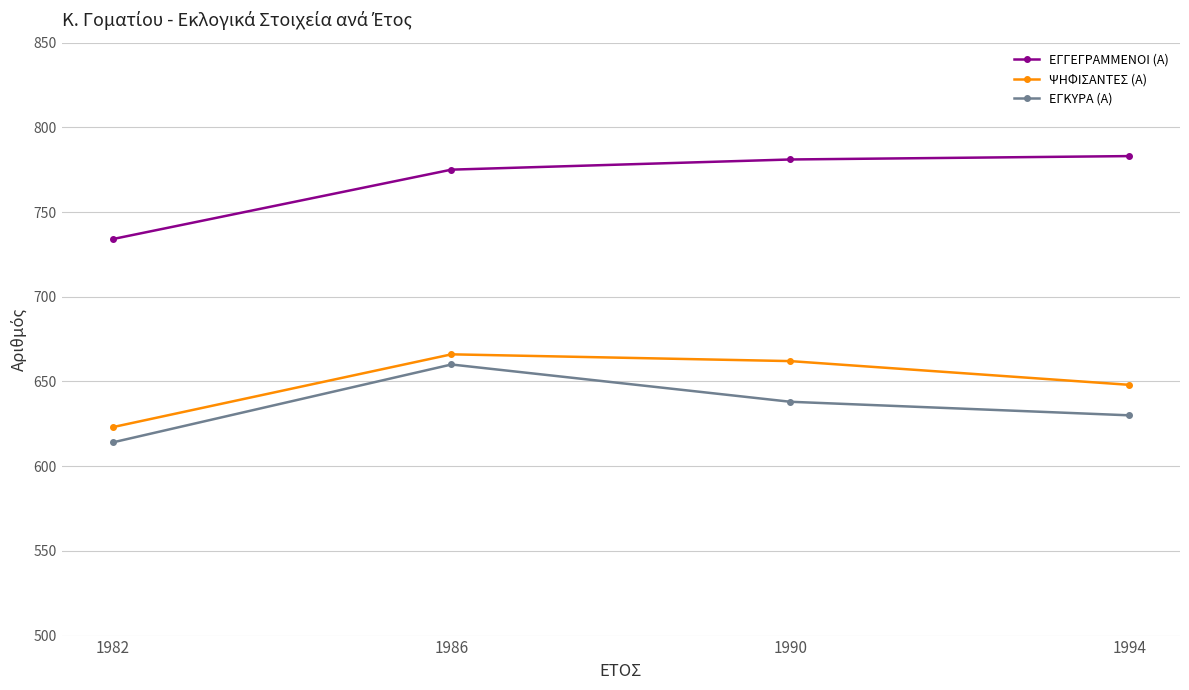

What is the spread (max minus min) of values at 1994?

153